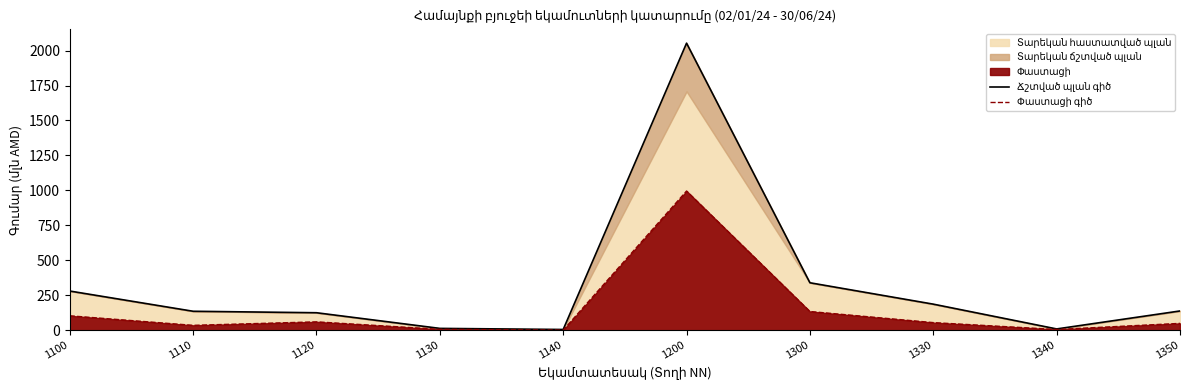

Which series has the largest total across all categories?

Ճշտված պլան գիծ